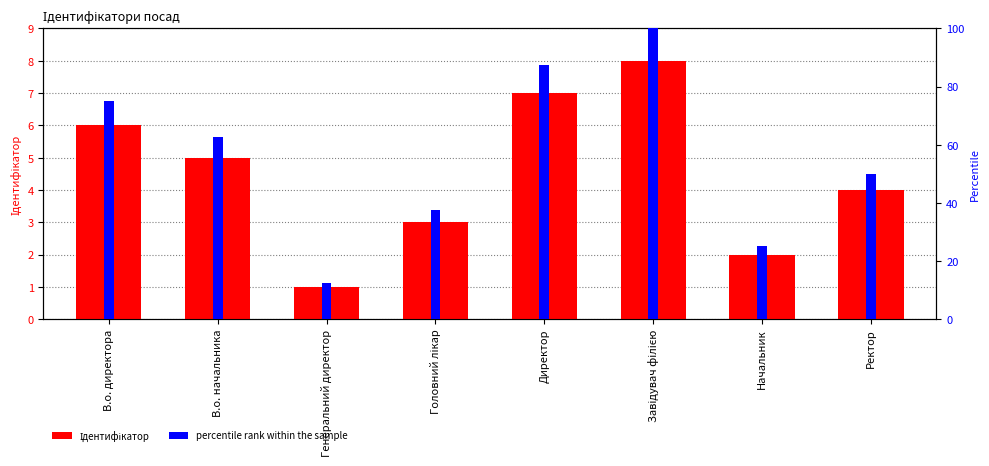

Read the percentile rank within the sample value at Ректор.

50.0